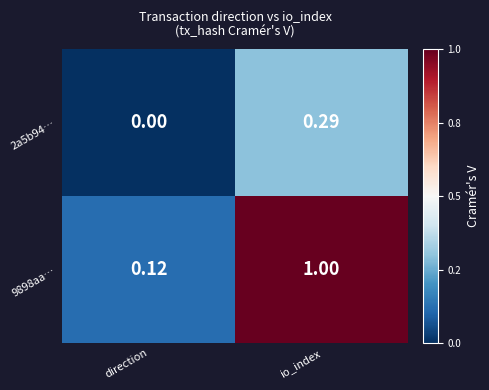

Where is 2a5b94… nearest to the value 0?

direction